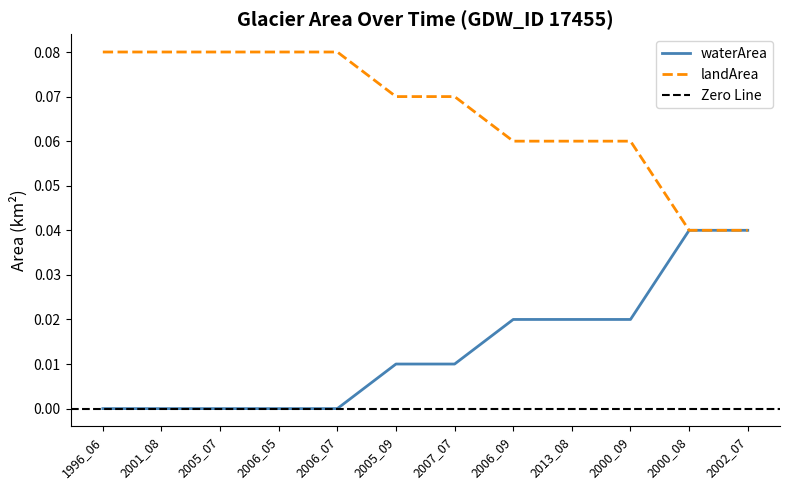

The value of waterArea at 2000_08 is 0.1. True or false?

False